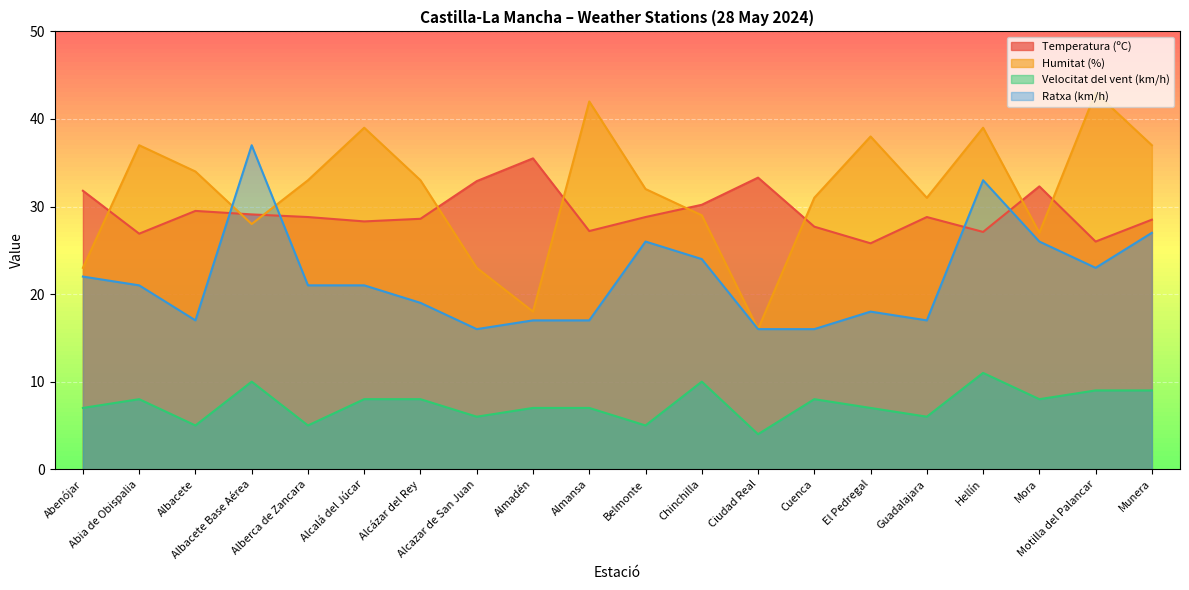

Is it true that Humitat (%) equals 33.0 at Alcázar del Rey?

True